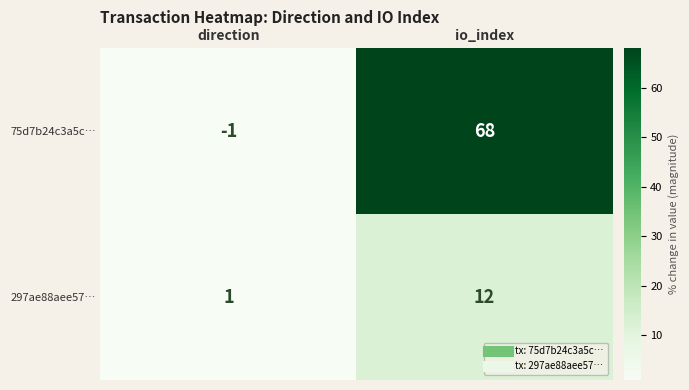

Rank the series at io_index from highest to lowest value.

75d7b24c3a5c…, 297ae88aee57…